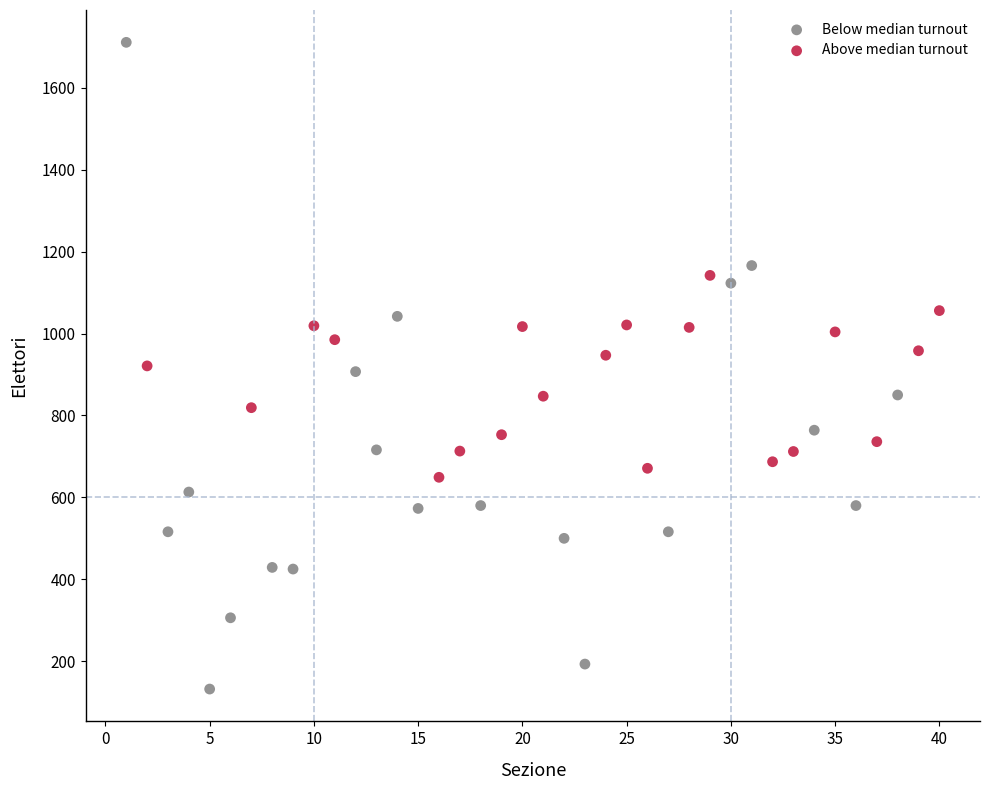

Which series contains the highest Y value?

Below median turnout